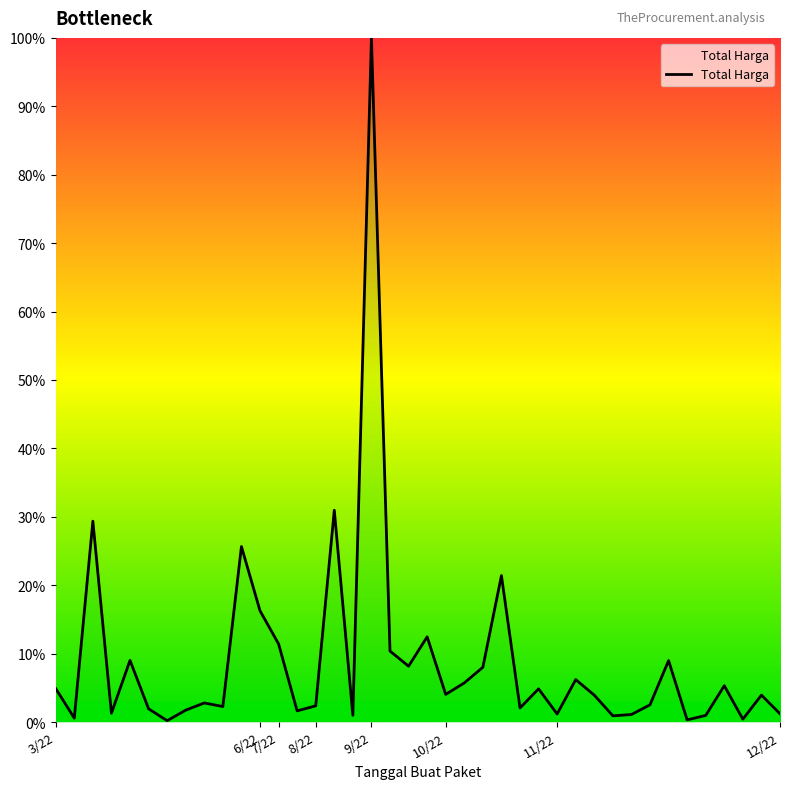

What is the greatest value displayed?

100.0